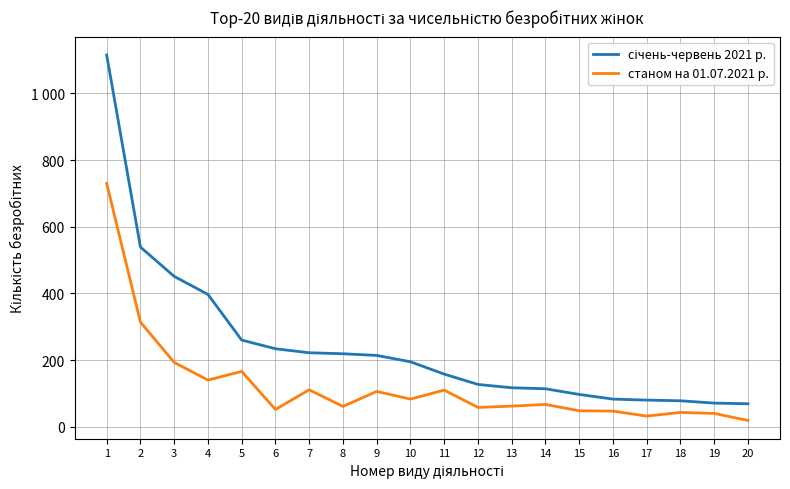

Does the chart display data point markers on the line(s)?

No